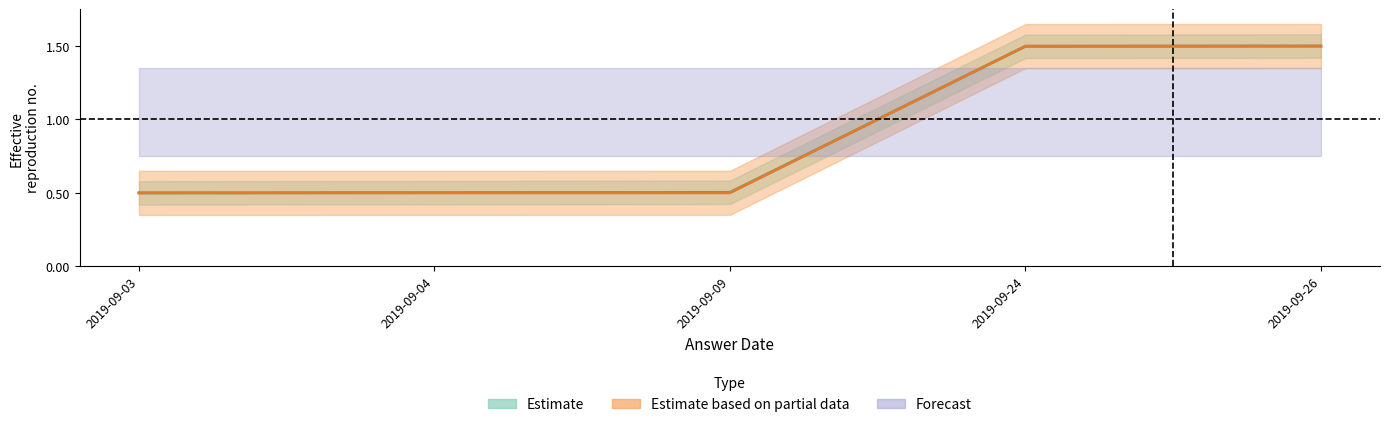

What is the difference between the maximum and minimum values in the Estimate based on partial data series?

1.0